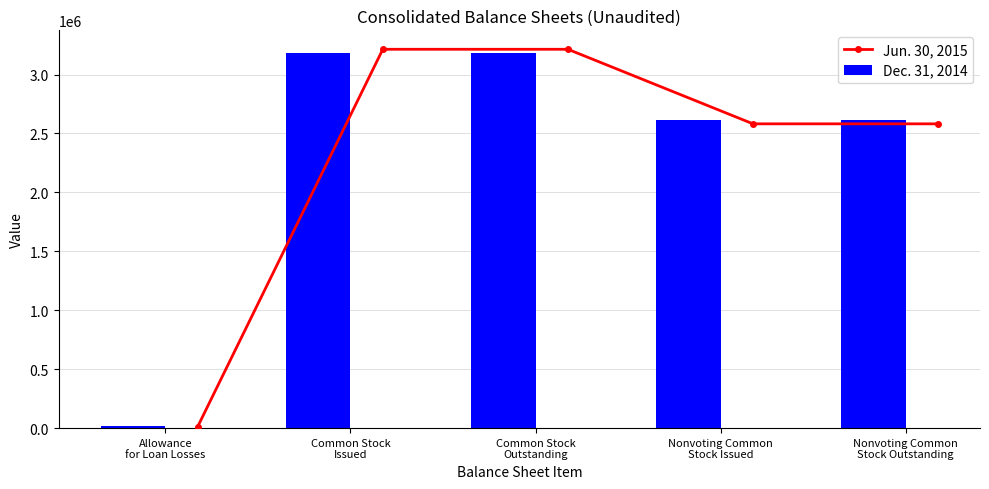

True or false: Jun. 30, 2015 has more than 2 interior local peaks.

False